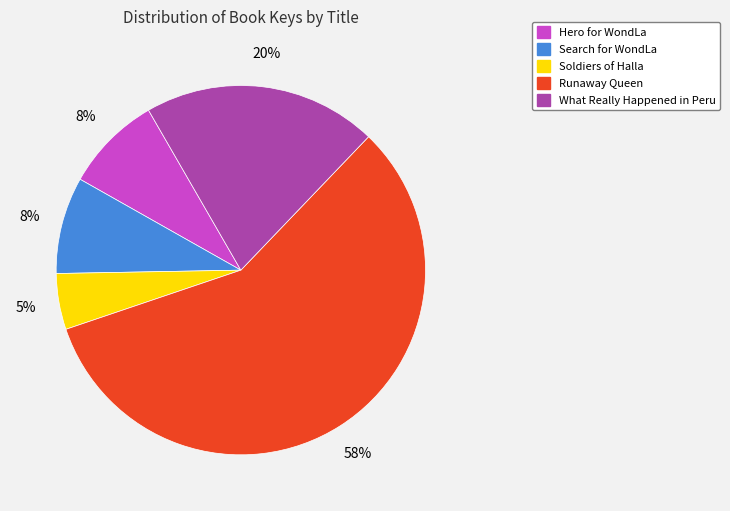

Which has a higher value, What Really Happened in Peru or Search for WondLa?

What Really Happened in Peru